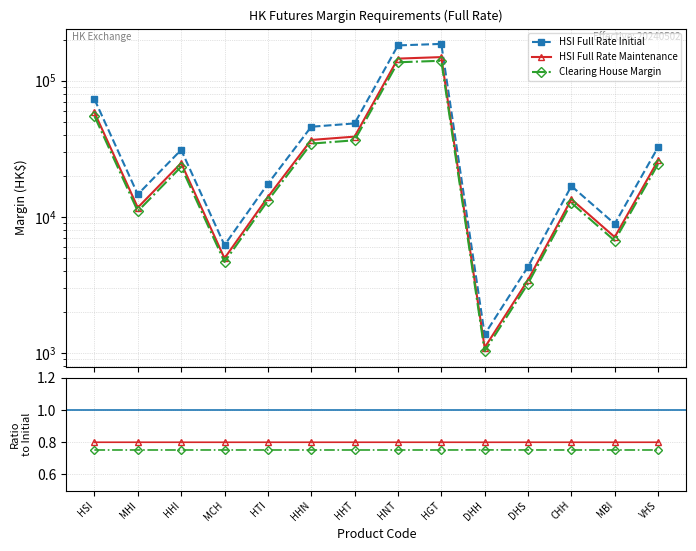

What is the difference between the maximum and second lowest values in the HSI Full Rate Initial series?

181678.0